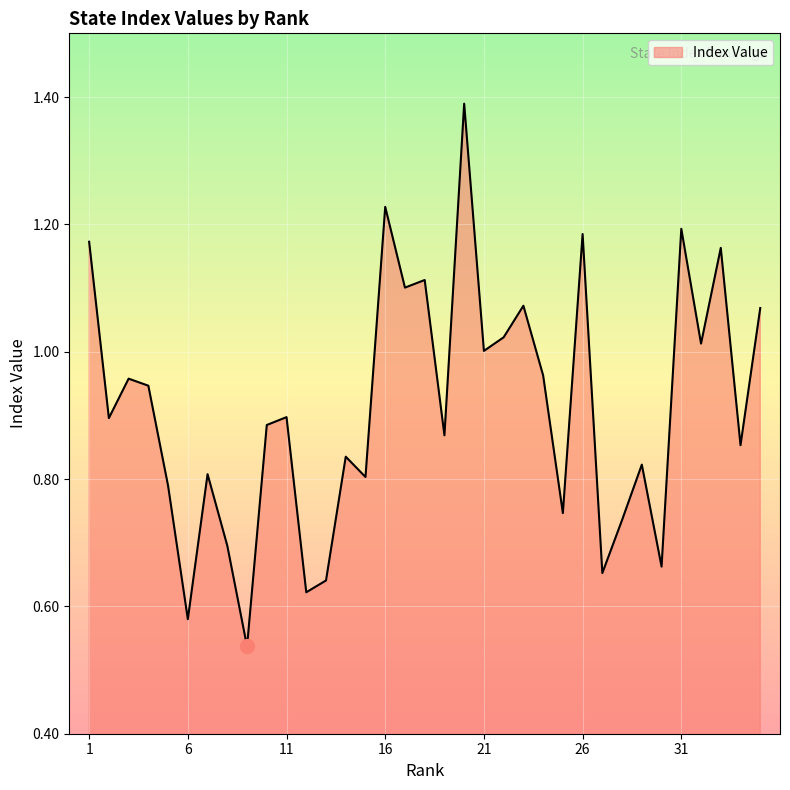

What is the maximum value shown in the chart?

1.4